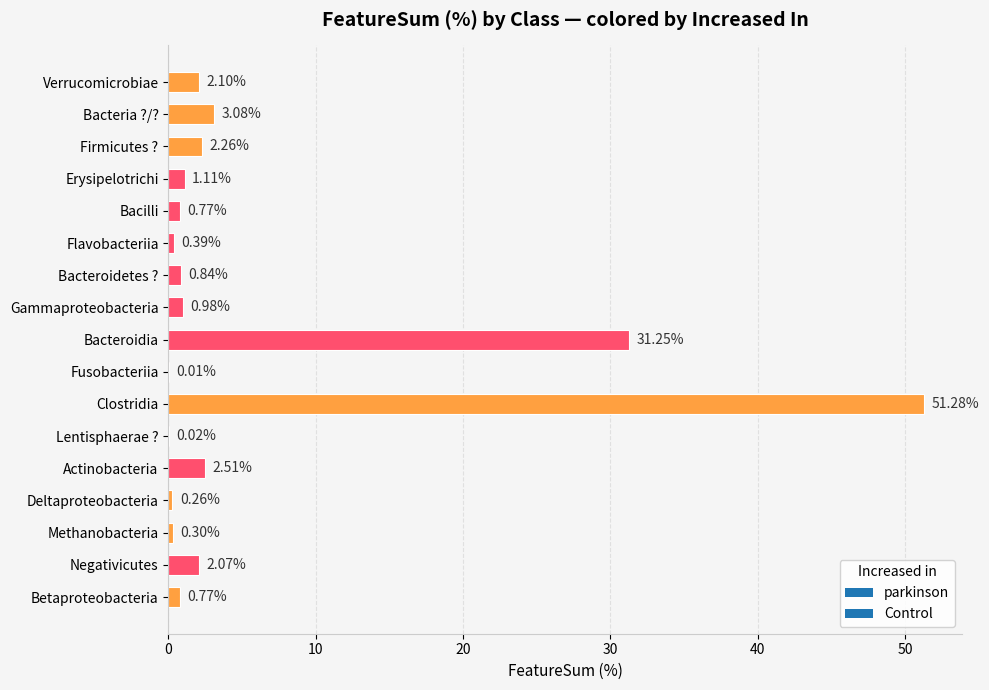

Between Flavobacteriia and Gammaproteobacteria, which is larger?

Gammaproteobacteria